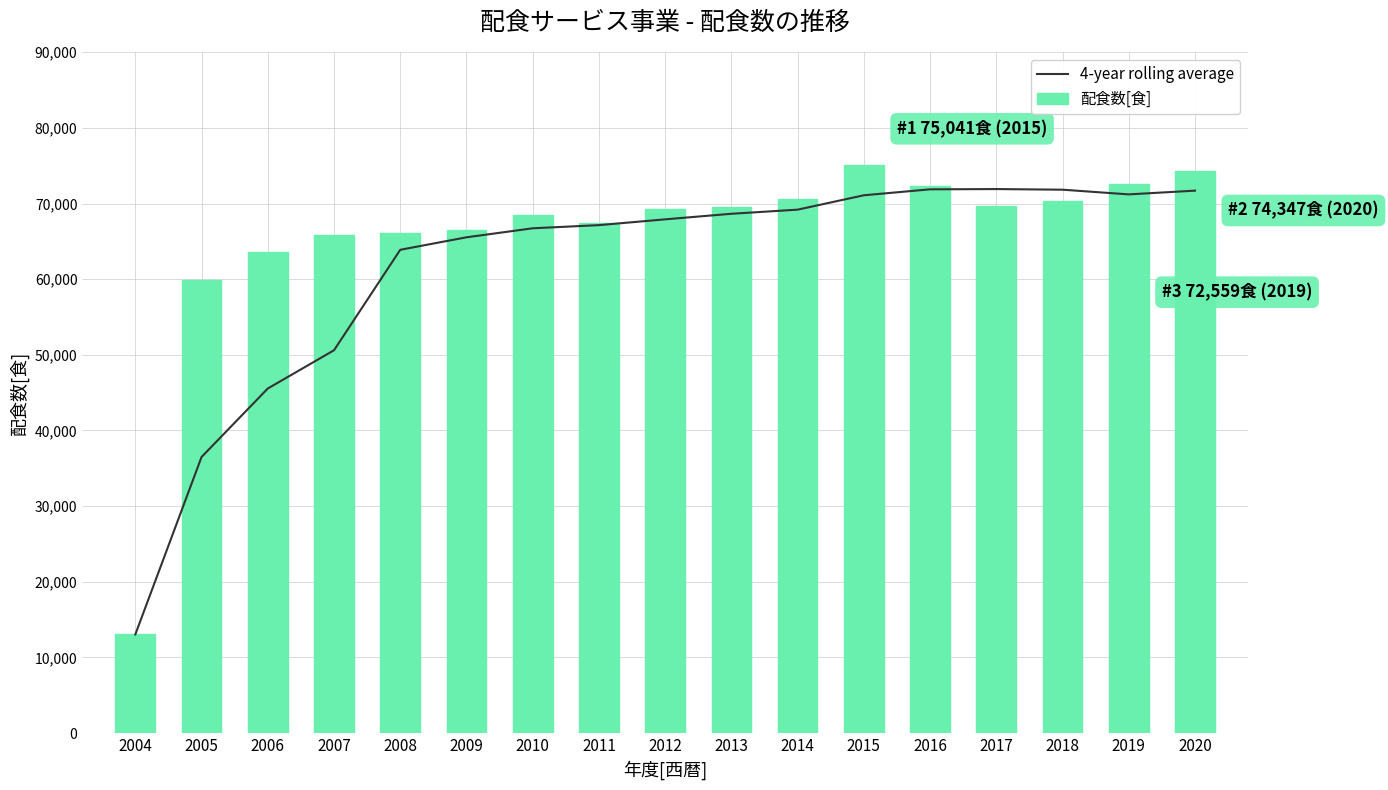

Reading right to left, transcribe all the data shown in this chart.

4-year rolling average: 2020=71701.2	2019=71207.5	2018=71828.0	2017=71910.5	2016=71875.8	2015=71089.8	2014=69189.5	2013=68644.2	2012=67909.2	2011=67142.2	2010=66726.0	2009=65533.5	2008=63883.0	2007=50602.8	2006=45545.3	2005=36492.5	2004=13039.0
配食数[食]: 2020=74347.0	2019=72559.0	2018=70272.0	2017=69627.0	2016=72372.0	2015=75041.0	2014=70602.0	2013=69488.0	2012=69228.0	2011=67440.0	2010=68421.0	2009=66548.0	2008=66160.0	2007=65775.0	2006=63651.0	2005=59946.0	2004=13039.0